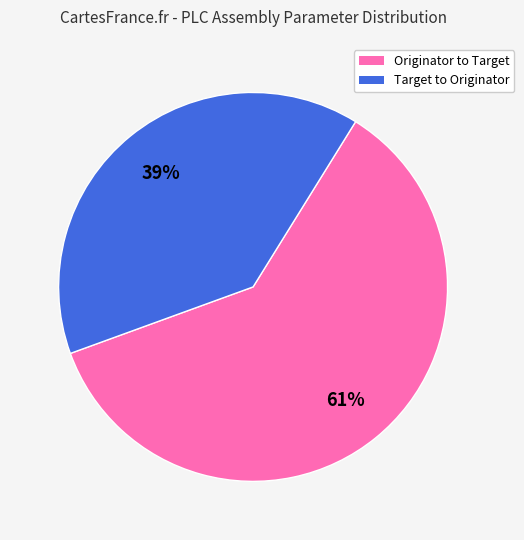

To the nearest percent, what is the average slice percentage?

50%